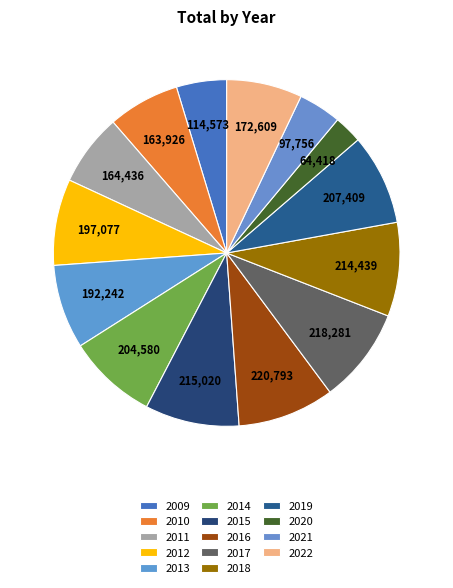

Approximately how many times larger is the value at 2015 compared to 2011?

1.3